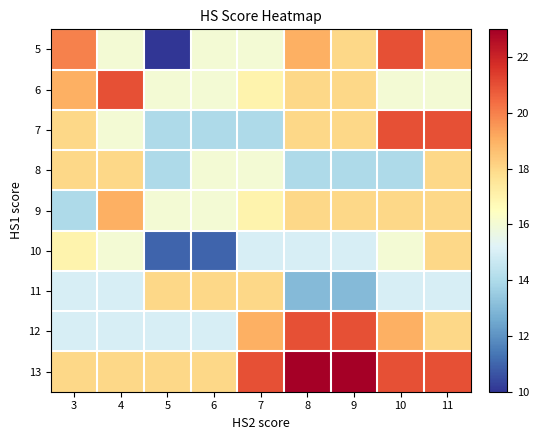

Which series has the largest range (max minus min)?

5